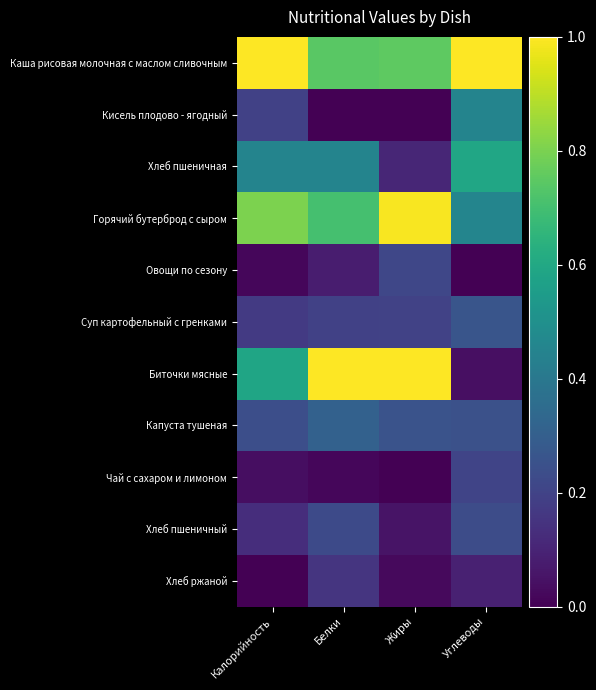

List the series in order of their peak value, lowest first.

Хлеб ржаной, Чай с сахаром и лимоном, Овощи по сезону, Хлеб пшеничный, Суп картофельный с гренками, Капуста тушеная, Кисель плодово - ягодный, Хлеб пшеничная, Горячий бутерброд с сыром, Каша рисовая молочная с маслом сливочным, Биточки мясные